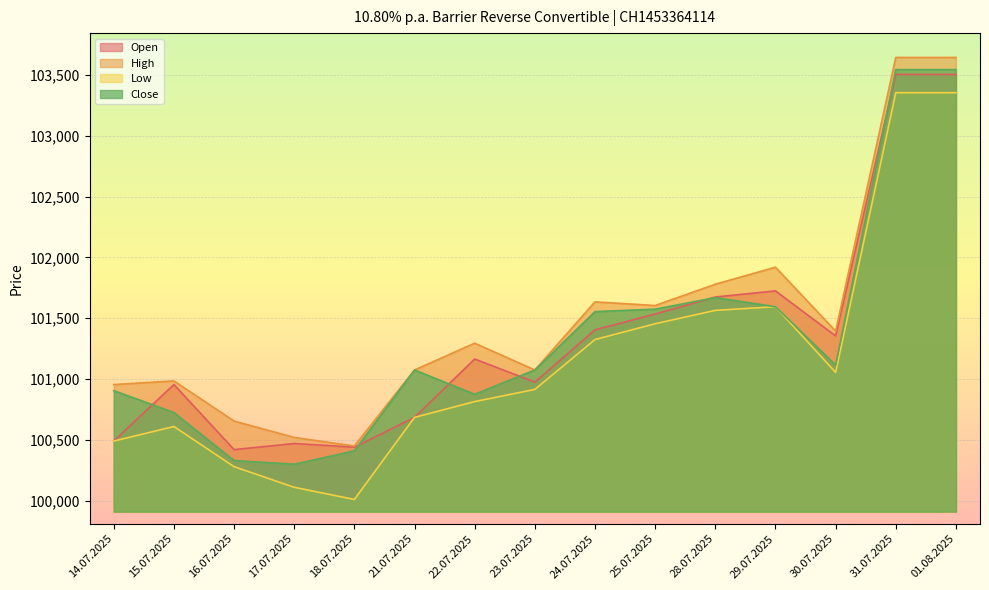

Where is the first local minimum for Close?

17.07.2025